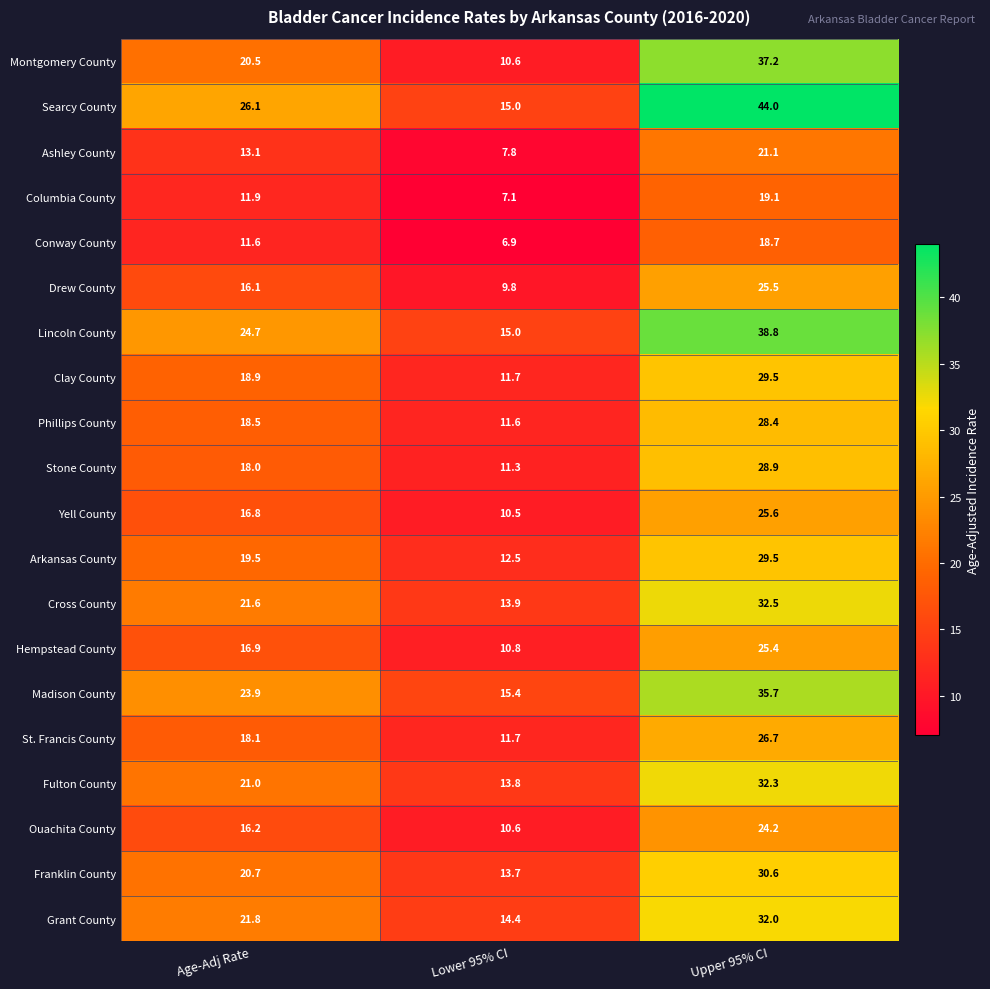

Which series has the largest total across all categories?

Searcy County